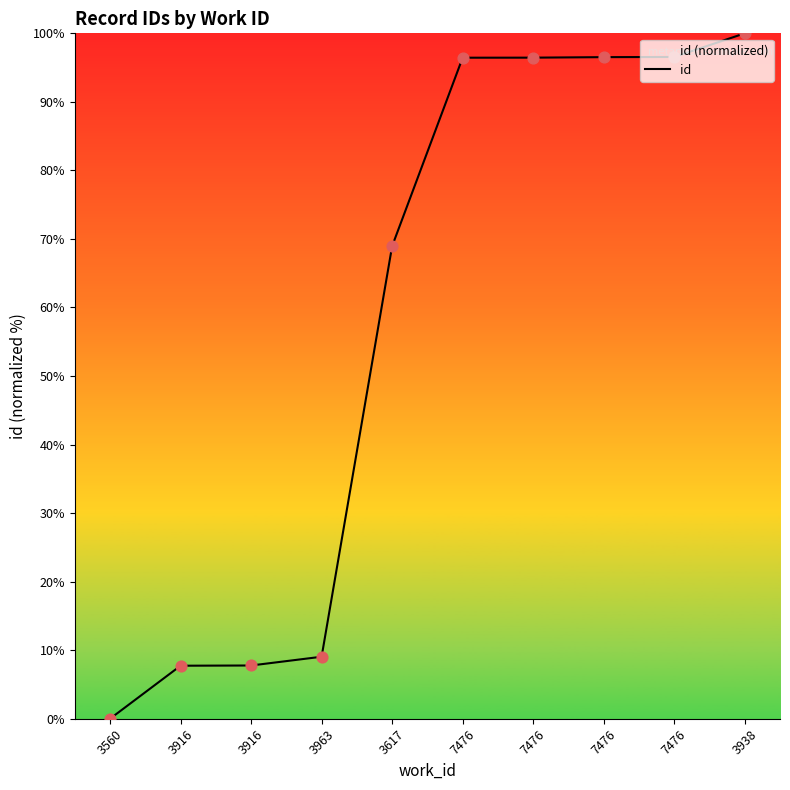

Approximately how many times larger is the value at 7476 compared to 3916?

12.5